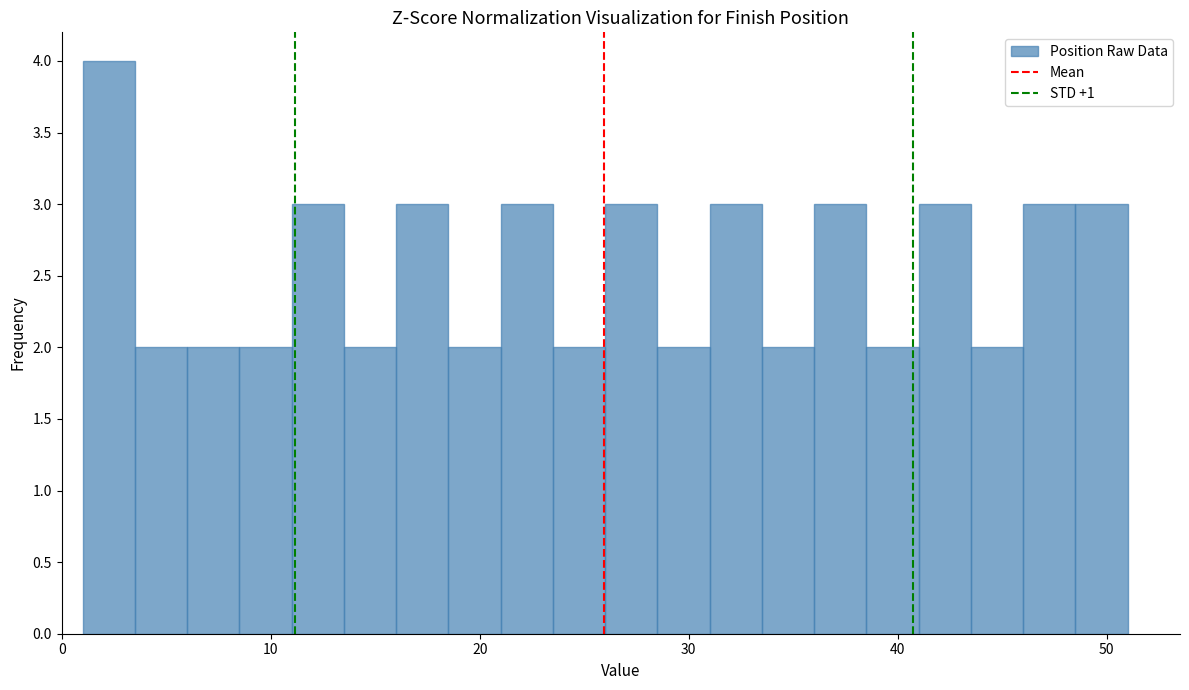

Read against the x-axis, roughly where is the centre of the tallest bar?

2